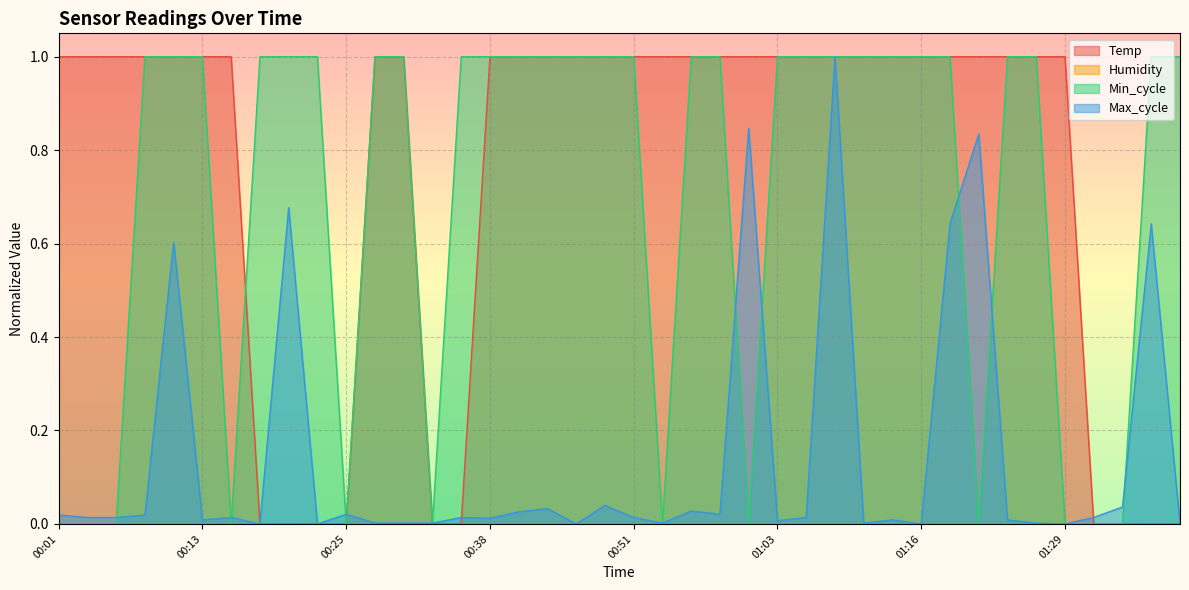

Which label corresponds to the largest value in the chart?

01:08